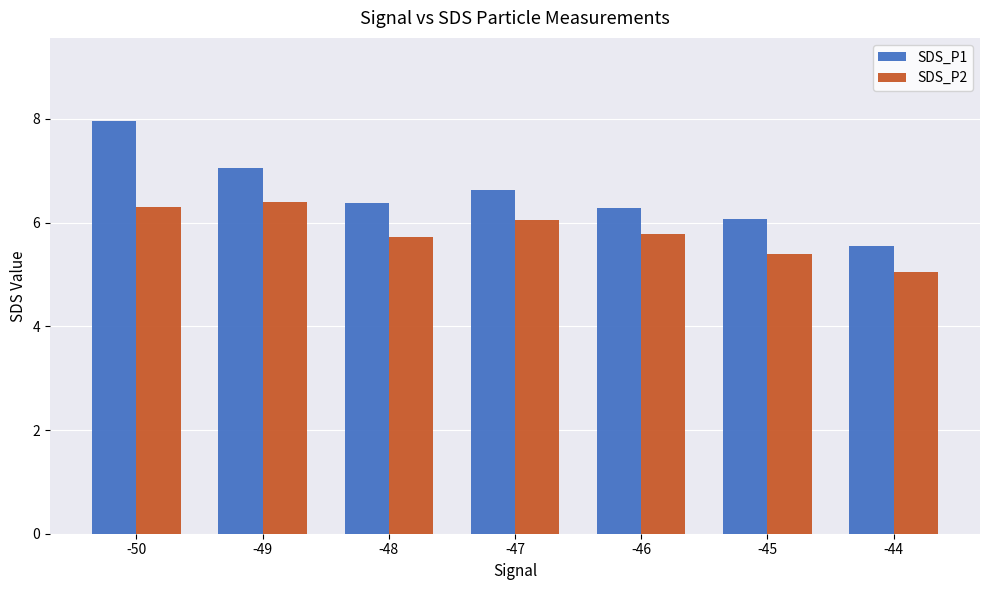

List the series in order of their peak value, lowest first.

SDS_P2, SDS_P1